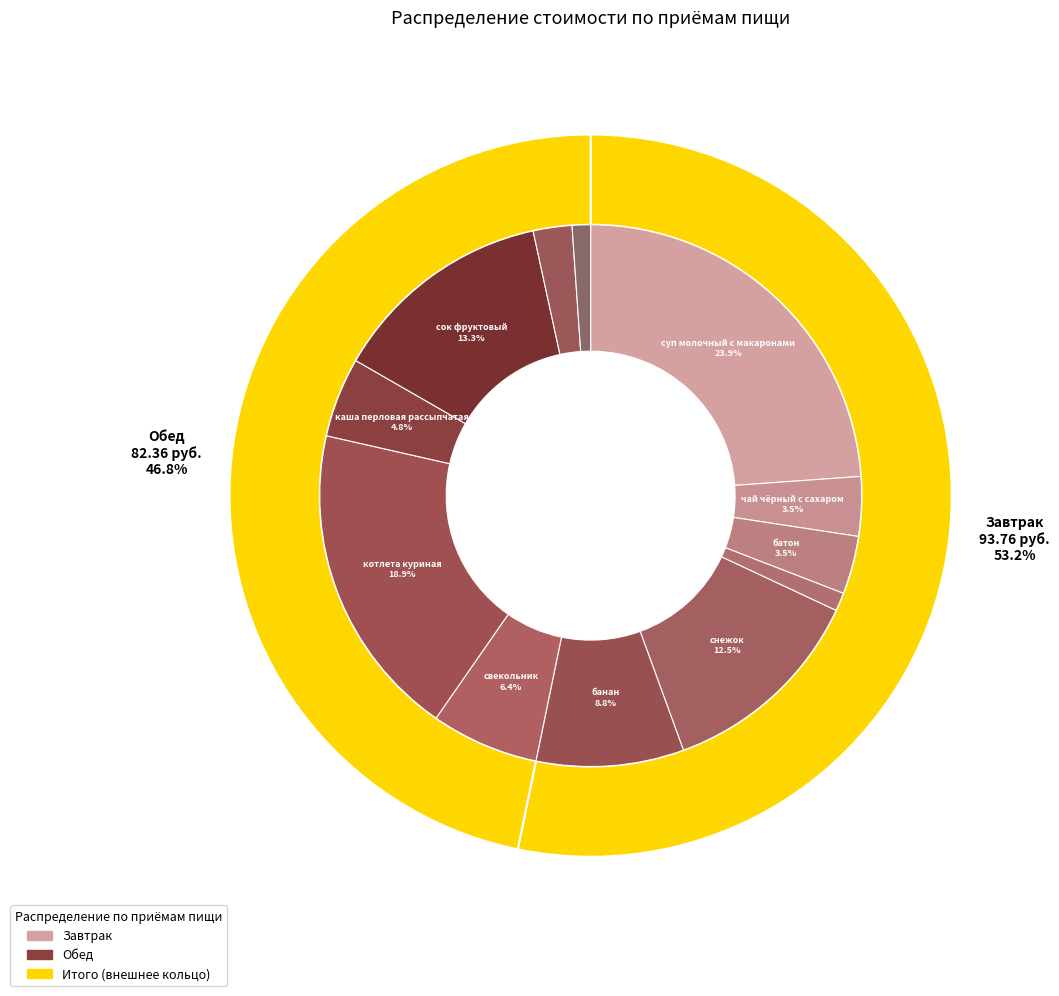

To the nearest percent, what portion does Обед represent?

47%